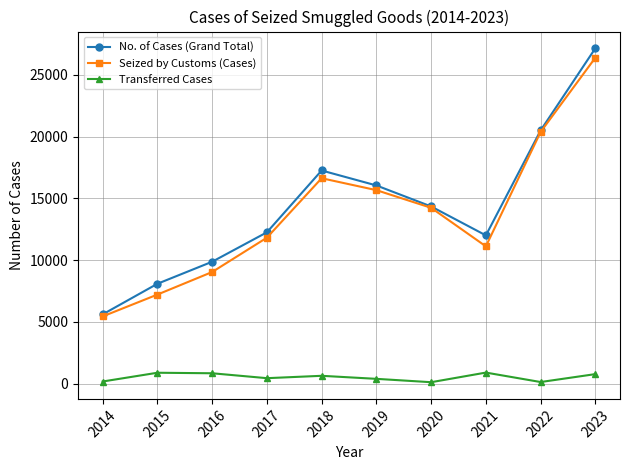

True or false: No. of Cases (Grand Total) and Transferred Cases cross at least once.

False